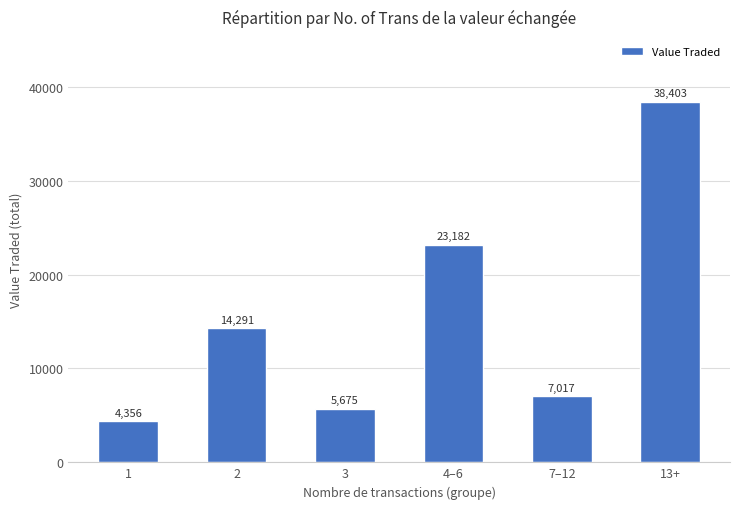

The chart shows a value of 5675 at 3. True or false?

True